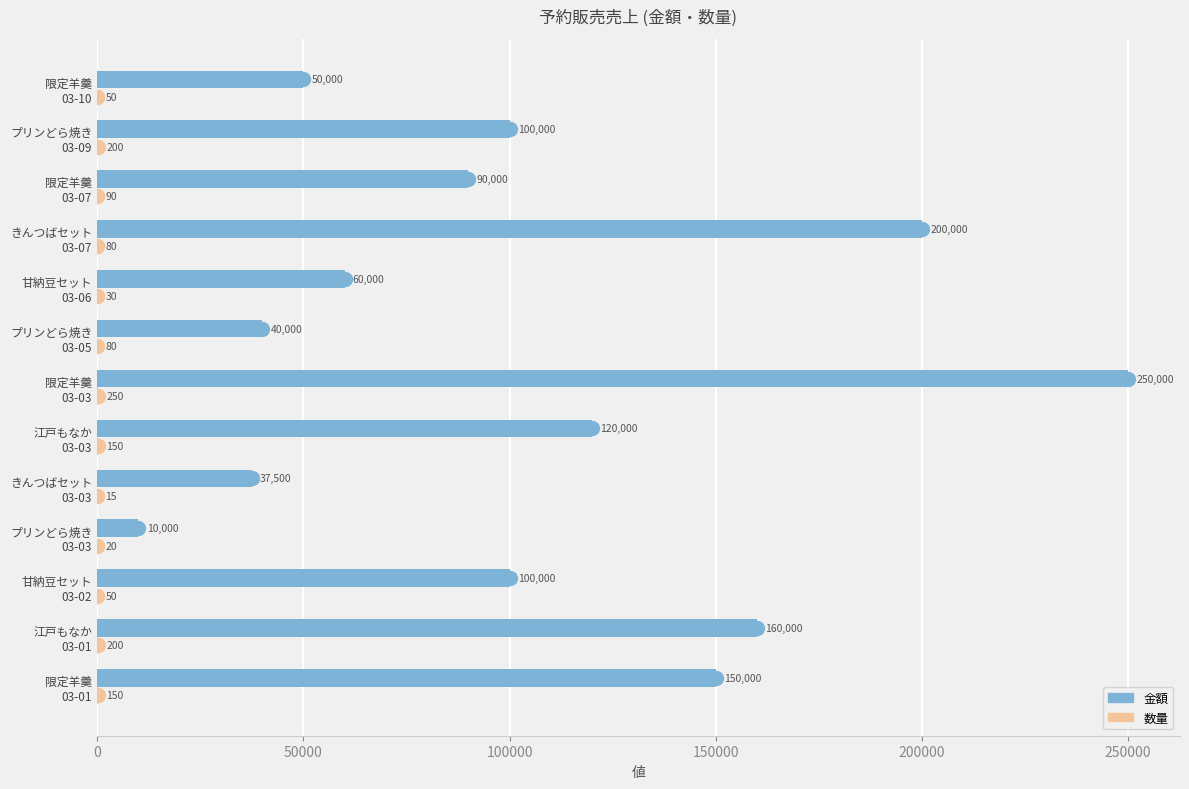

Which series has the largest total across all categories?

金額